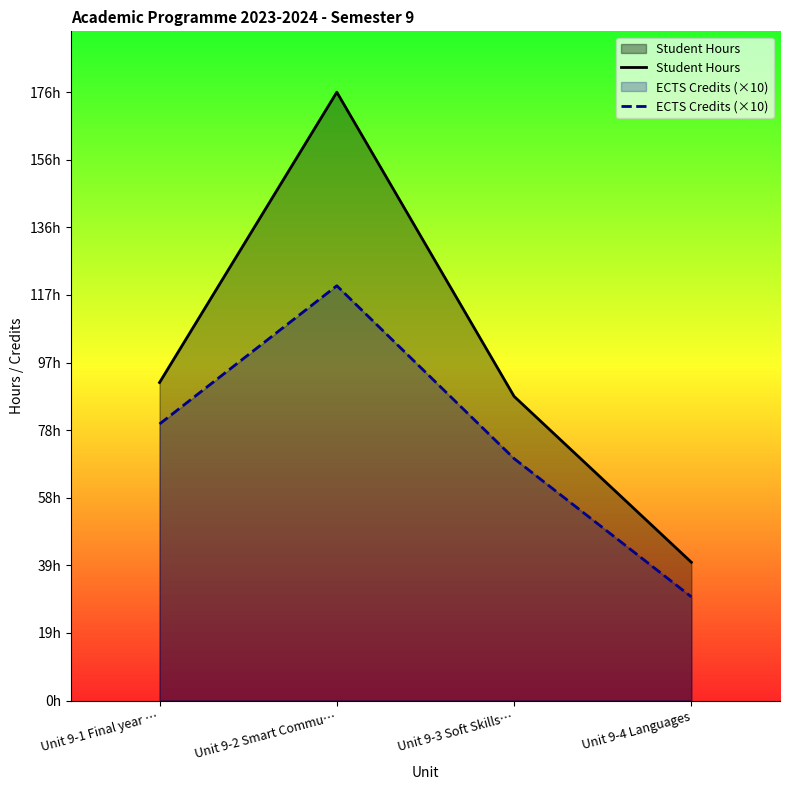

Is it true that ECTS Credits (×10) equals 120 at Unit 9-2 Smart Commu…?

True